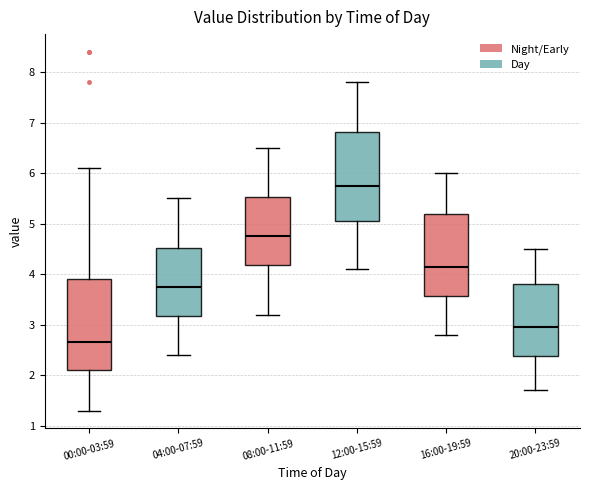

Where does the upper whisker of the box for 20:00-23:59 end on the y-axis? The values are not printed on the chart, so give them approximately, as read against the axis.

4.5